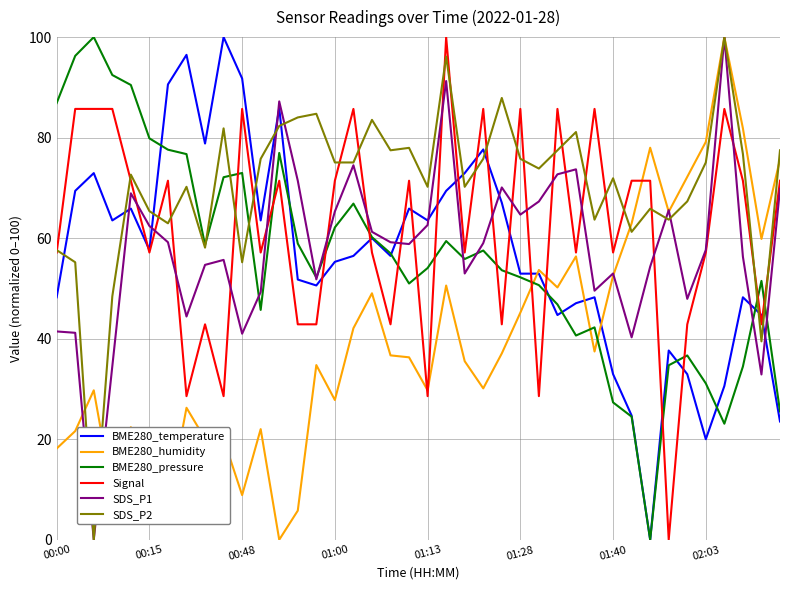

What is the greatest value displayed?

100.0